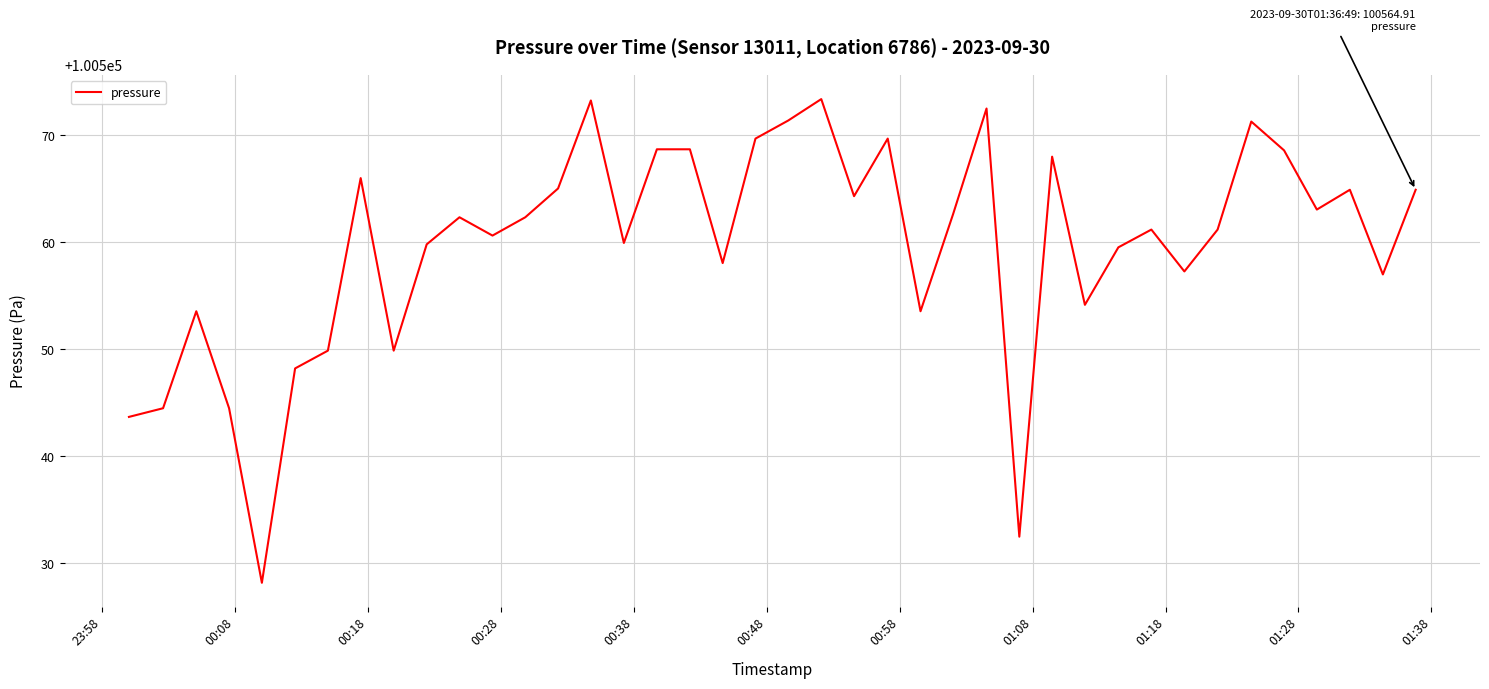

What is the minimum value shown in the chart?

100528.2